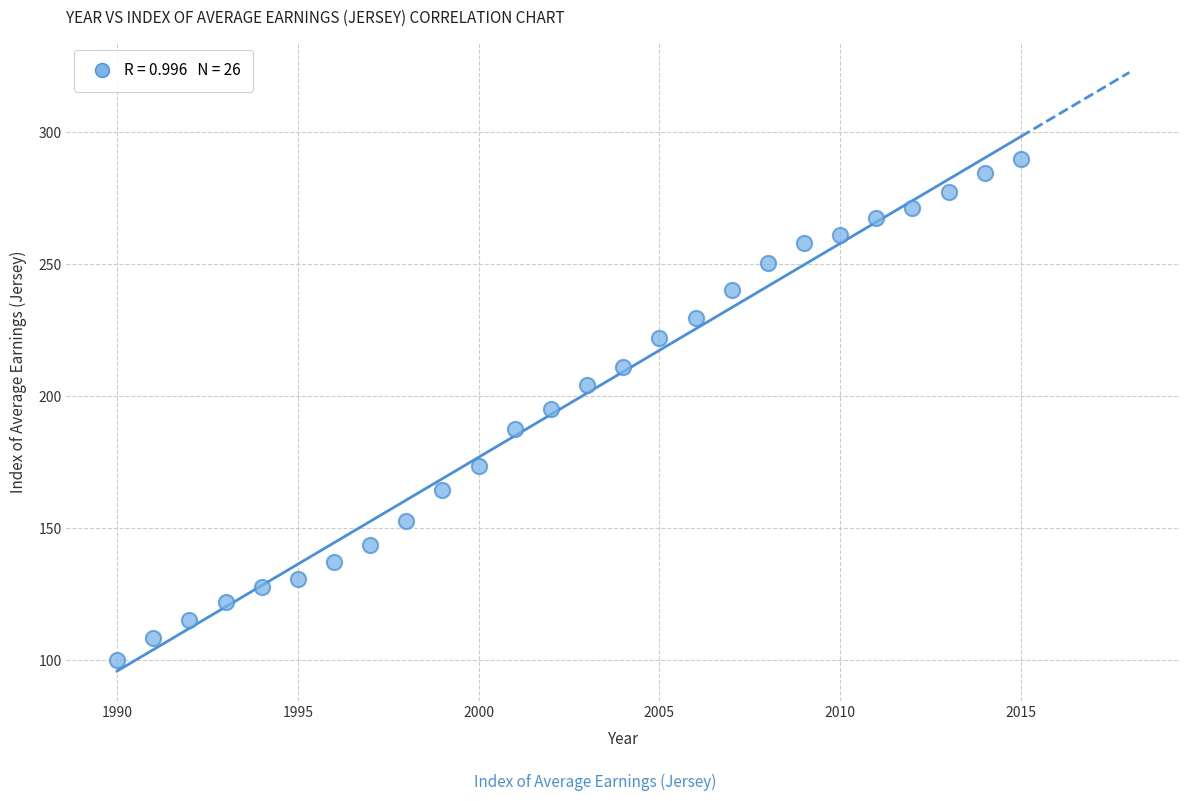

What is the range of X values (max minus min)?

25.0